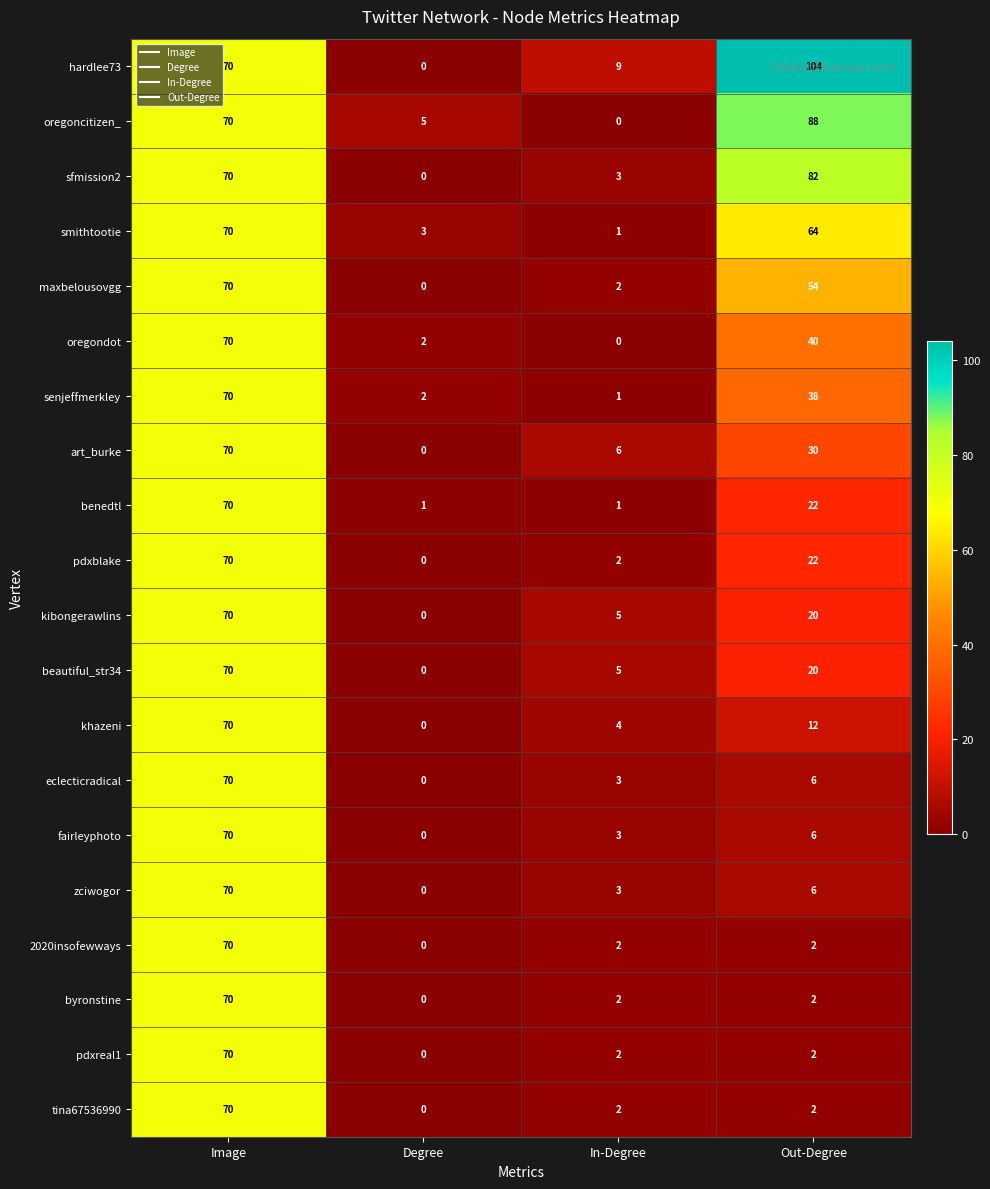

The oregoncitizen_ series shows 44 at Out-Degree. True or false?

False